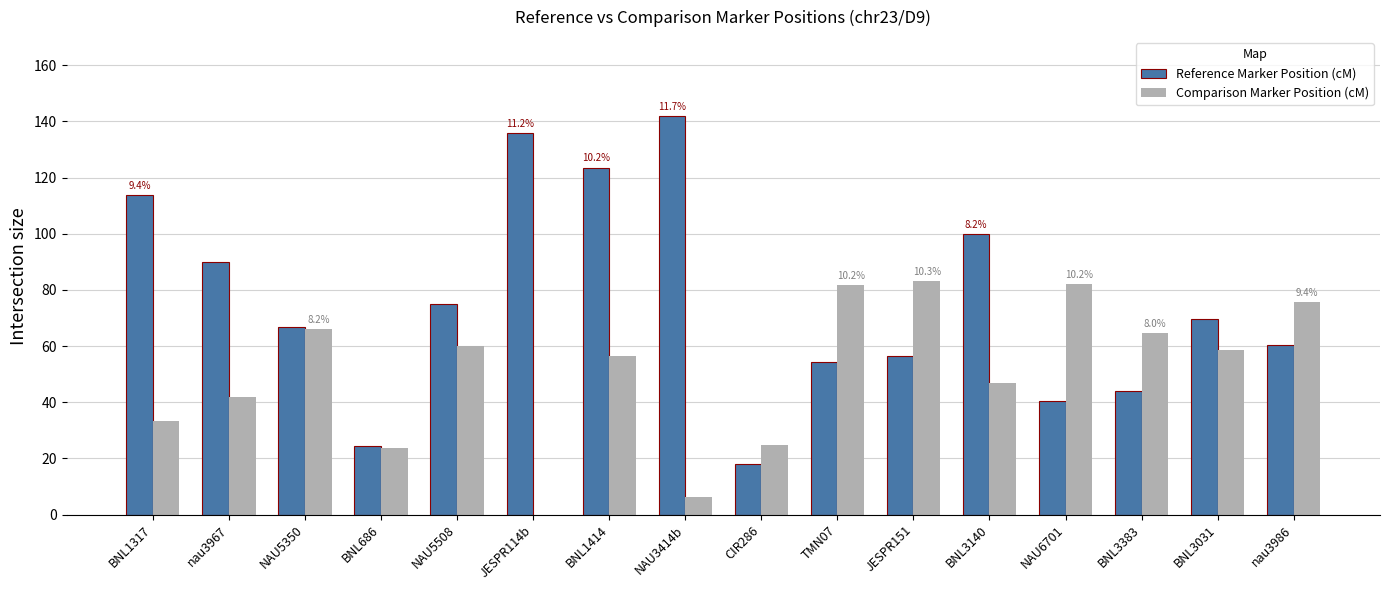

True or false: Comparison Marker Position (cM) has a value of 83.2 at JESPR151.

True